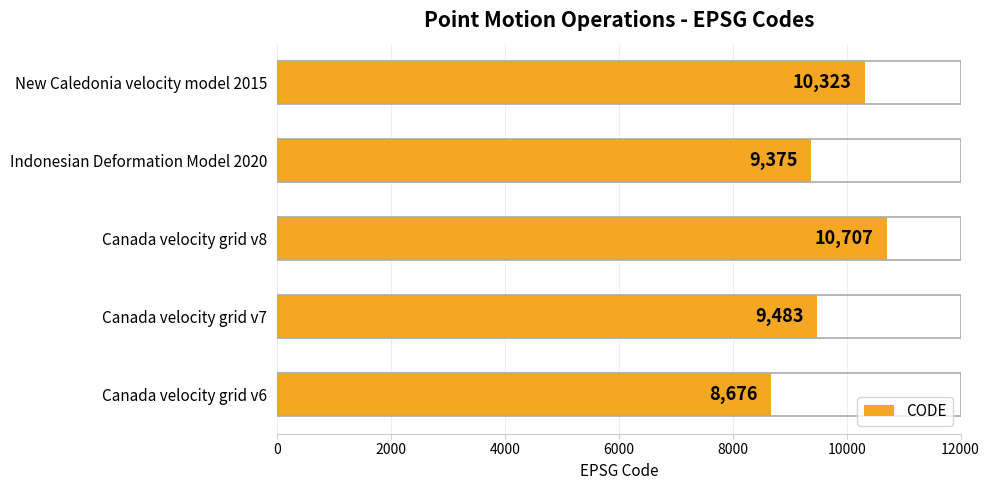

Between Canada velocity grid v6 and Canada velocity grid v7, which is larger?

Canada velocity grid v7